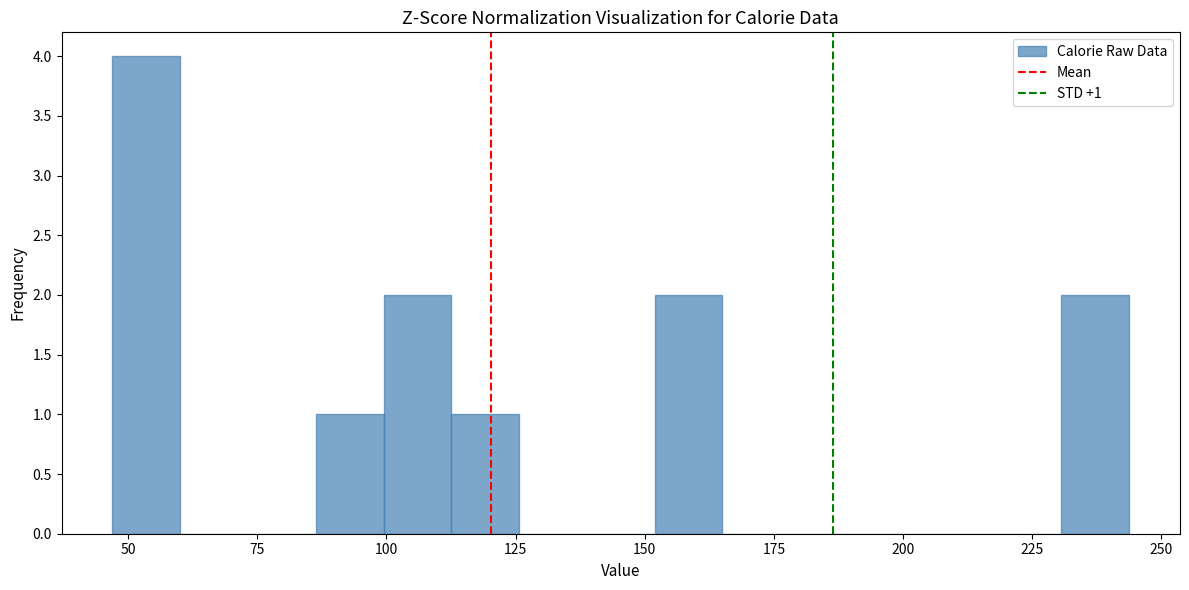

Read against the x-axis, roughly where is the centre of the tallest bar?

55